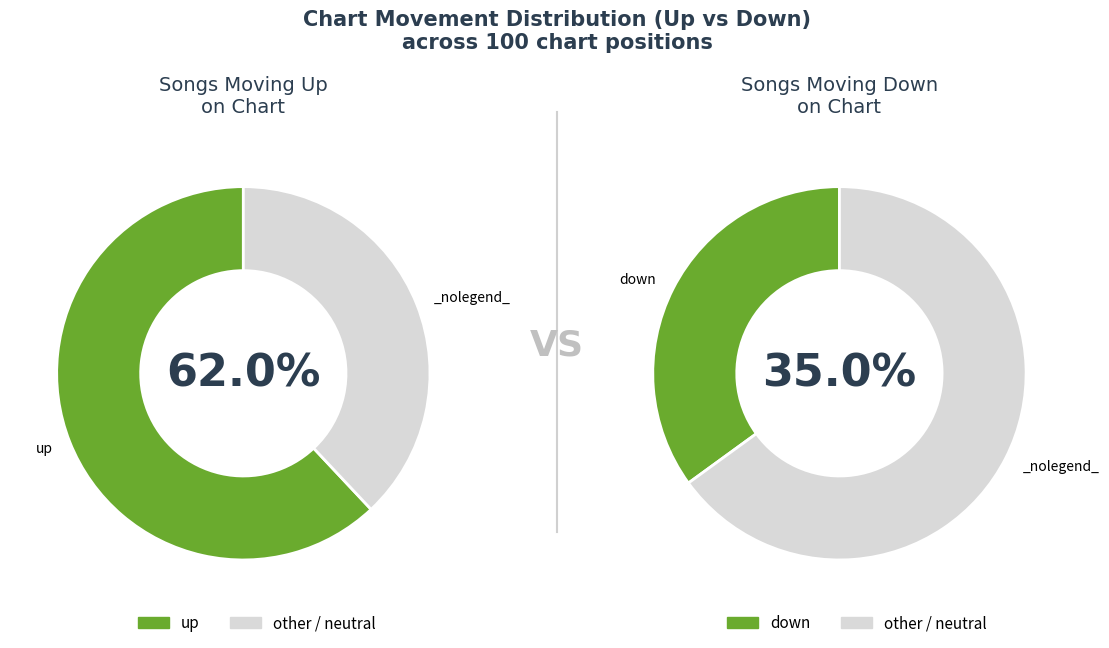

Approximately how many times larger is the value at down compared to up?

0.6